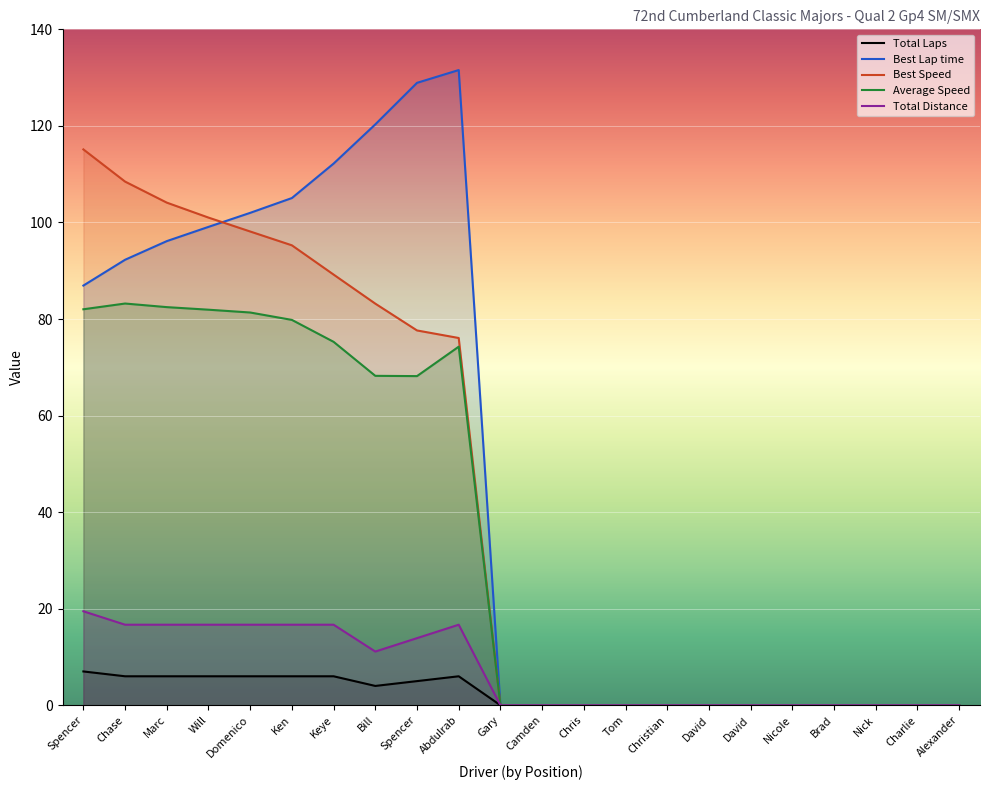

The value of Best Speed at Brad is -44.3. True or false?

False